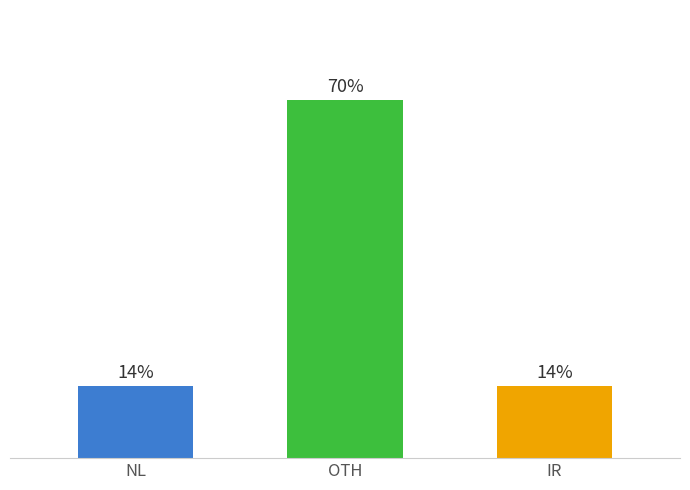

What is the label of the 2nd bar from the left?

OTH